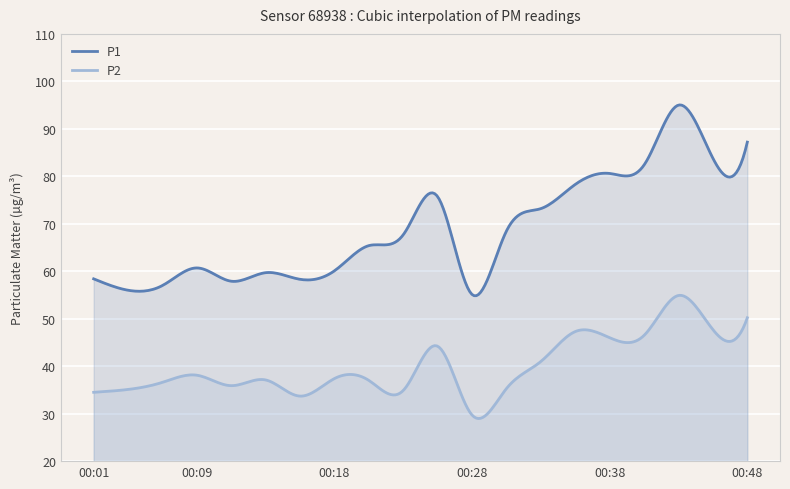

Which category has the lowest value in the P2 series?

00:28